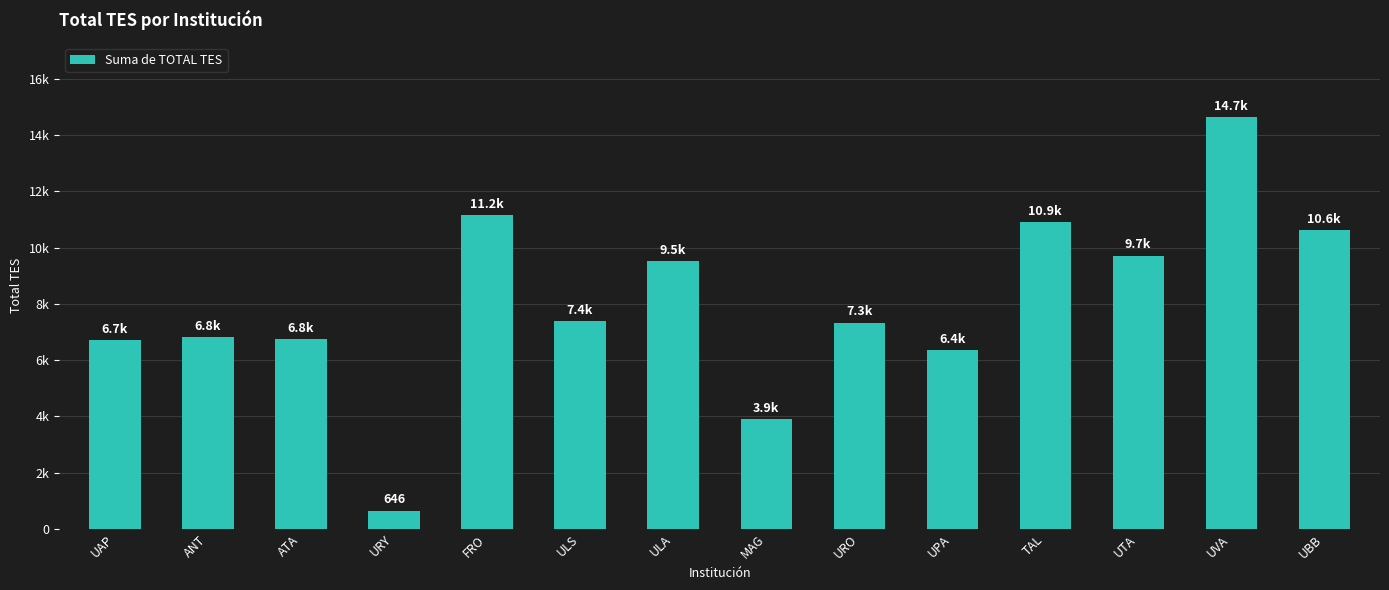

Which label corresponds to the largest value in the chart?

UVA